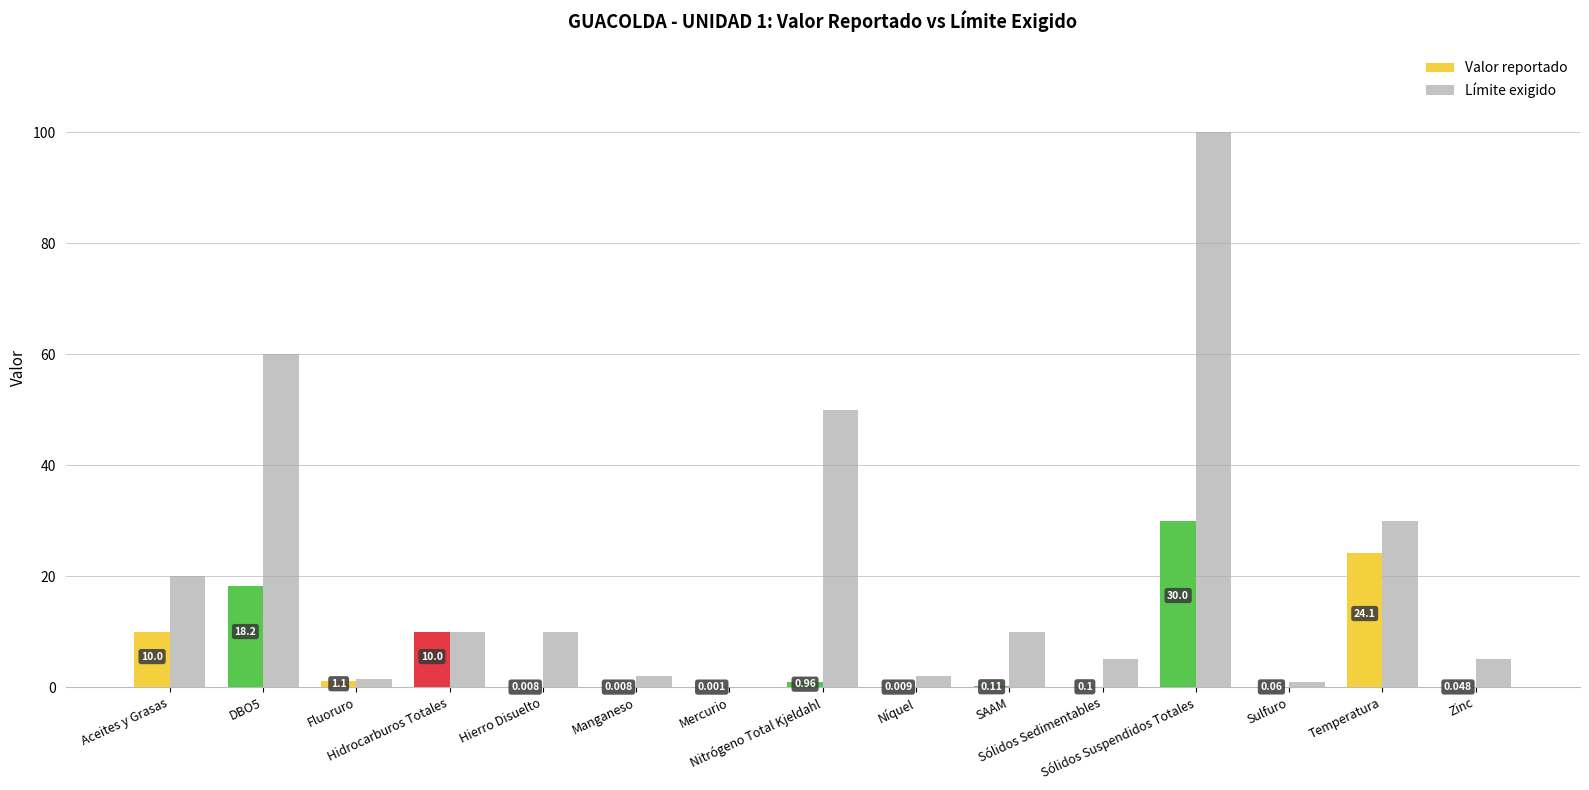

How many categories are shown in the chart?

15